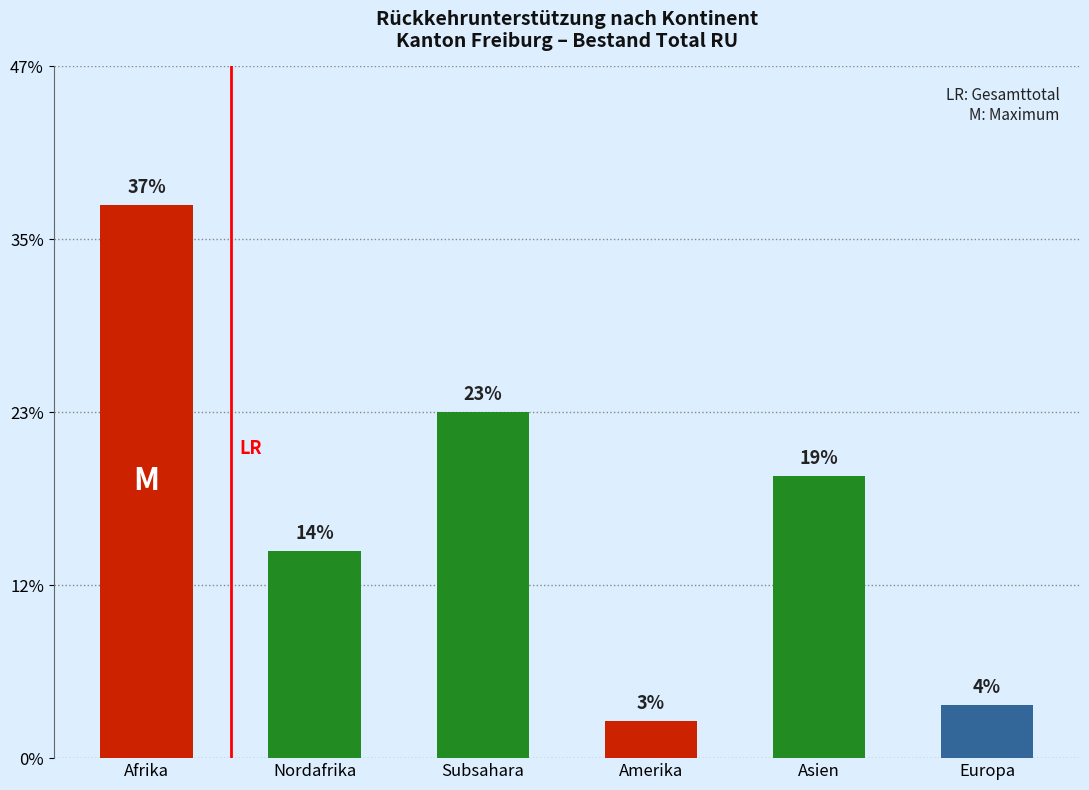

Which has a higher value, Amerika or Asien?

Asien